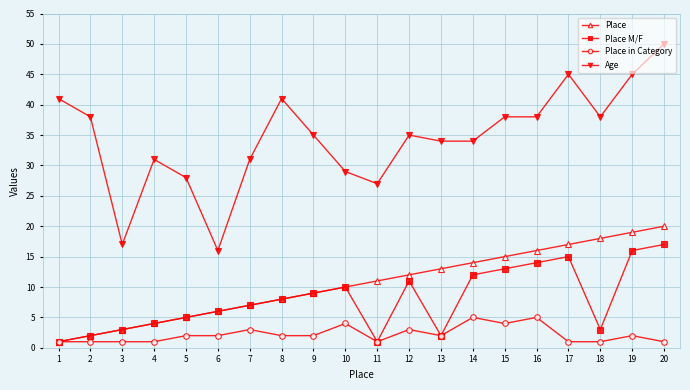

Rank the series by their maximum value, from lowest to highest.

Place in Category, Place M/F, Place, Age